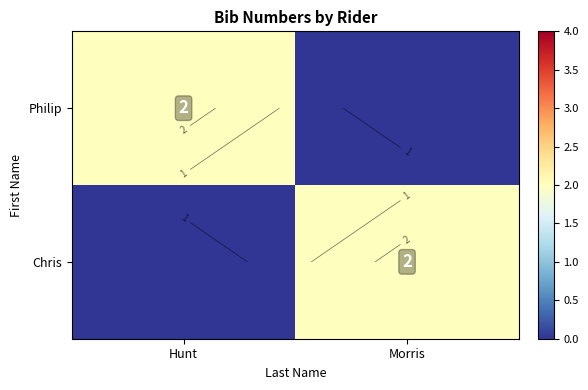

True or false: Philip has a value of 1 at Morris.

False